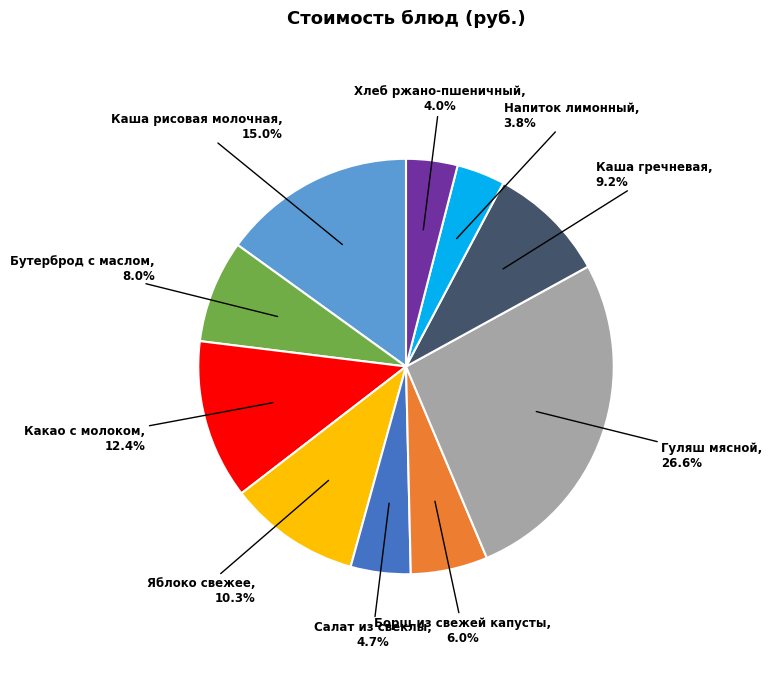

Is it true that Каша гречневая is 9% of the pie?

True